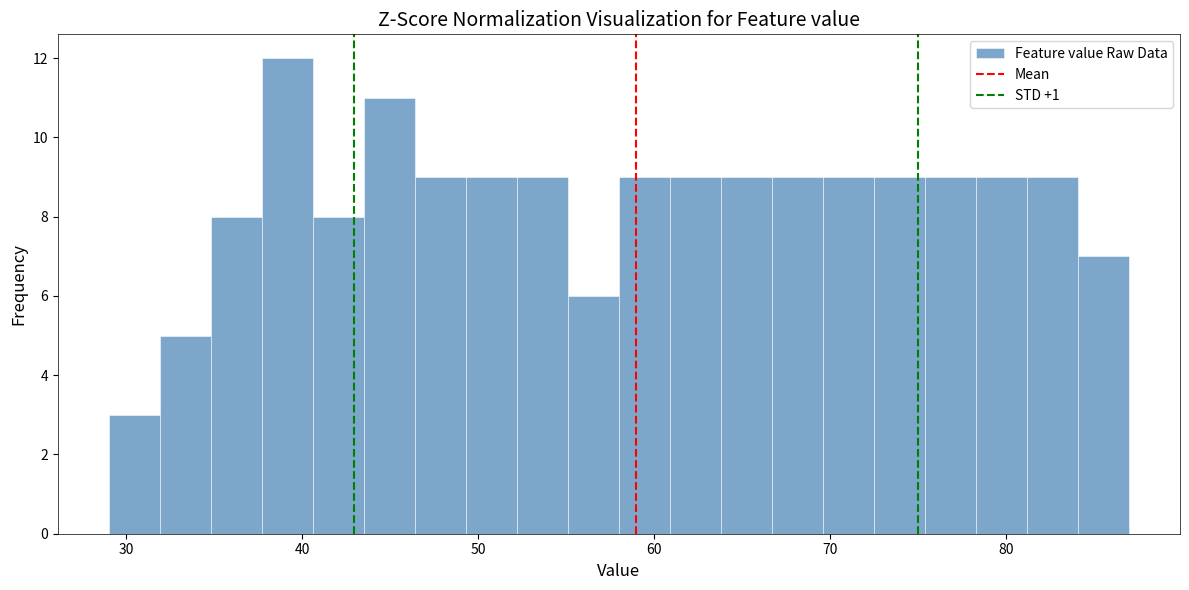

Read against the x-axis, roughly where is the centre of the tallest bar?

39